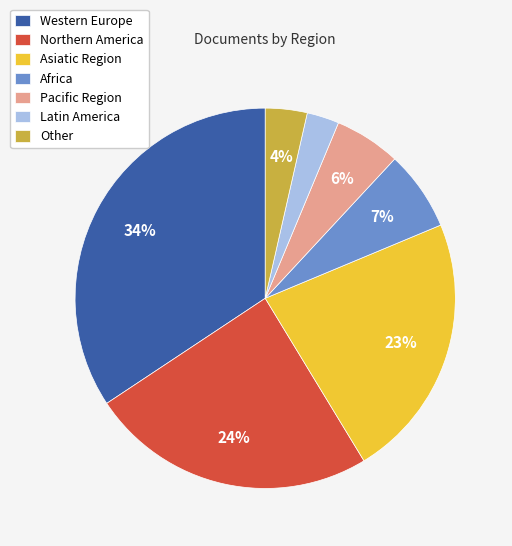

True or false: Asiatic Region accounts for 35% of the total.

False